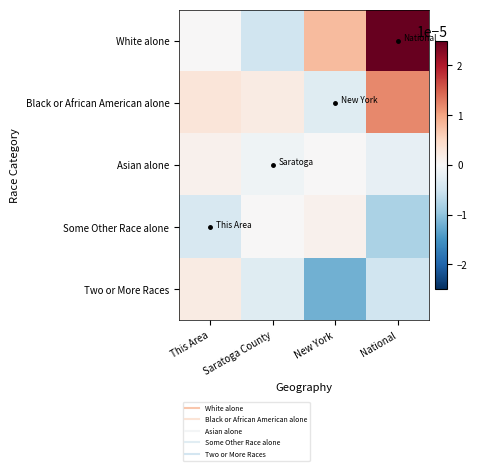

Between New York and National, which is larger?

National